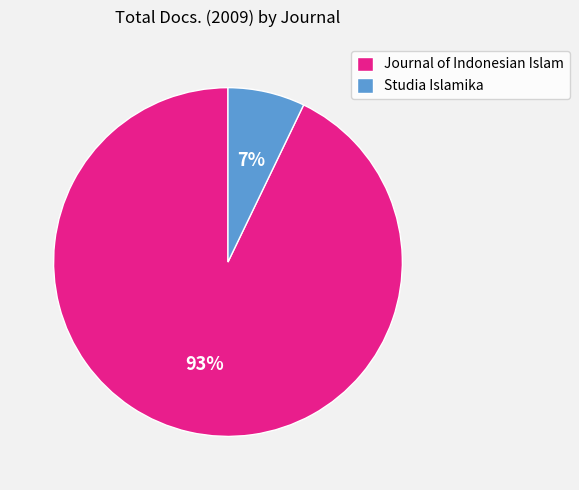

Which category accounts for the majority?

Journal of Indonesian Islam